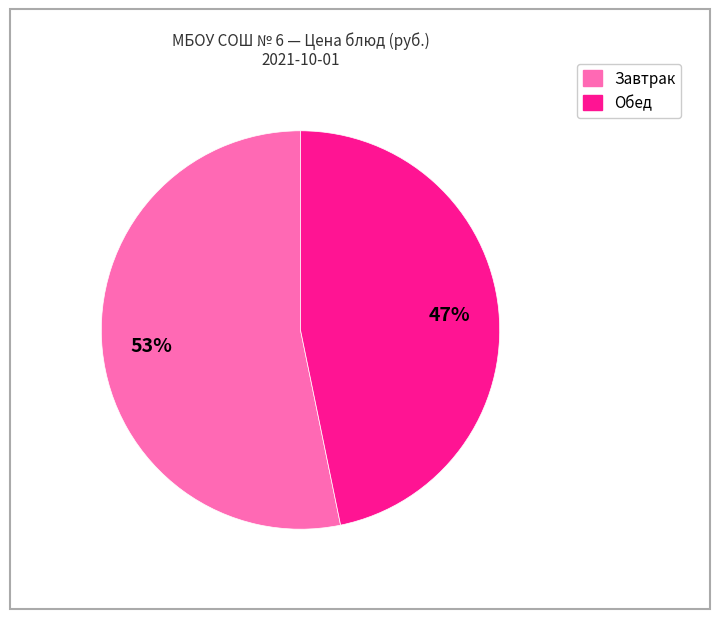

To the nearest percent, what is the difference between the largest and smallest slice percentages?

6%